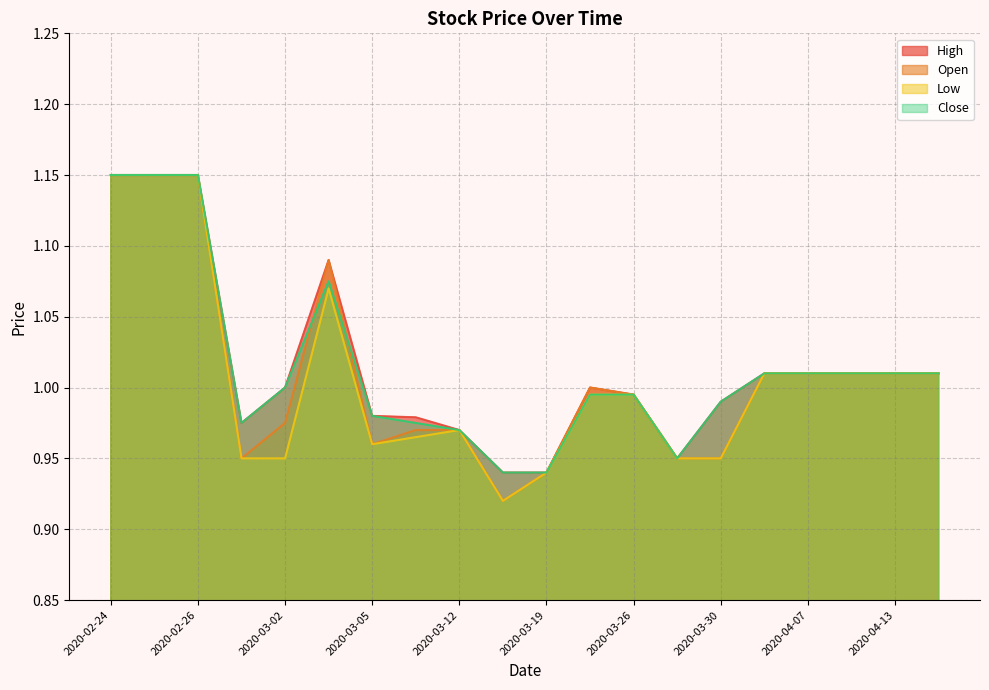

How many data points in Close are less than 1?

10